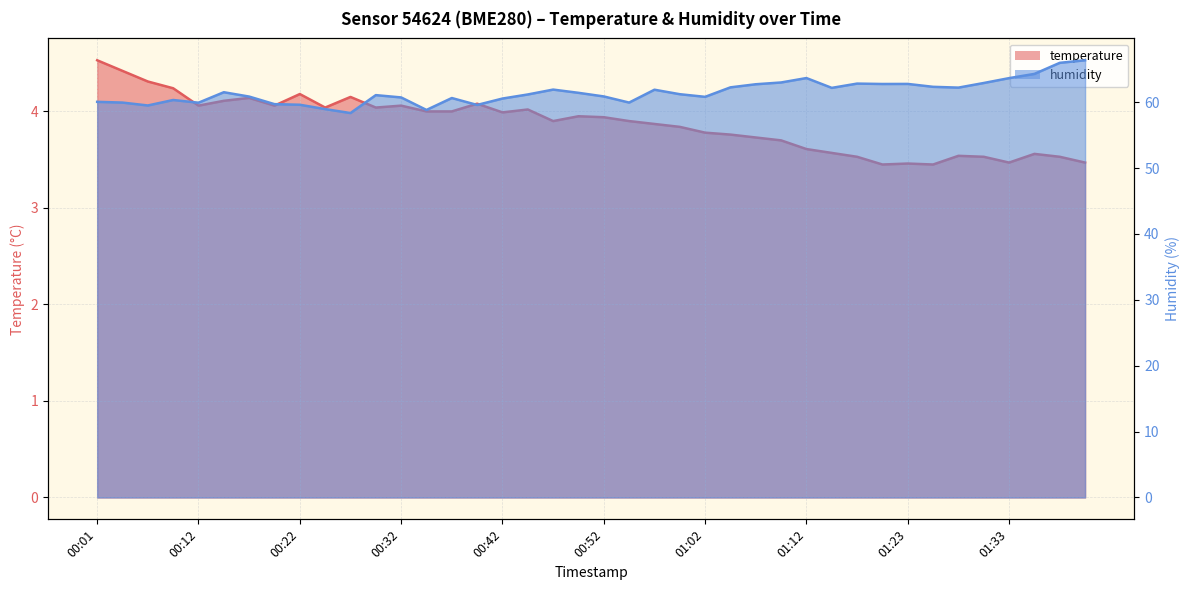

At which category is the sum across all series the highest?

01:40